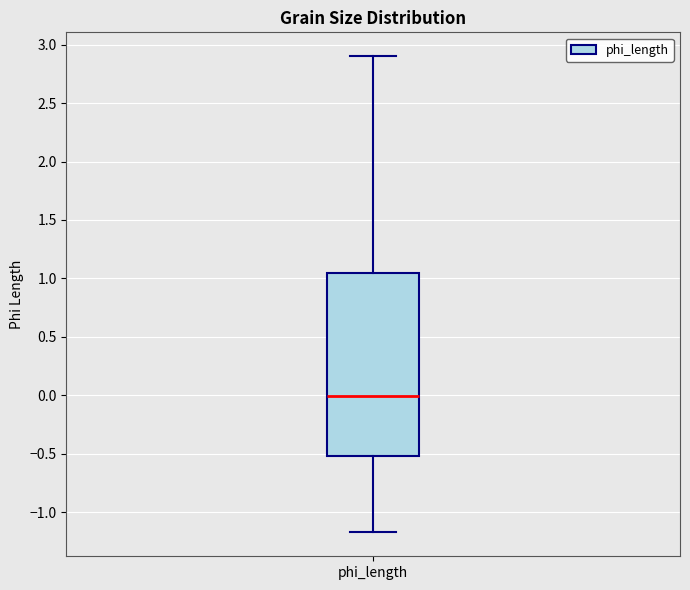

Read this box plot against the y-axis: the position of the median line, the range covered by the box, and the ends of both whiskers. The values are not printed on the chart, so give them approximately, as read against the axis.

median 0.00, box -0.50 to 1.05, whiskers -1.15 to 2.90